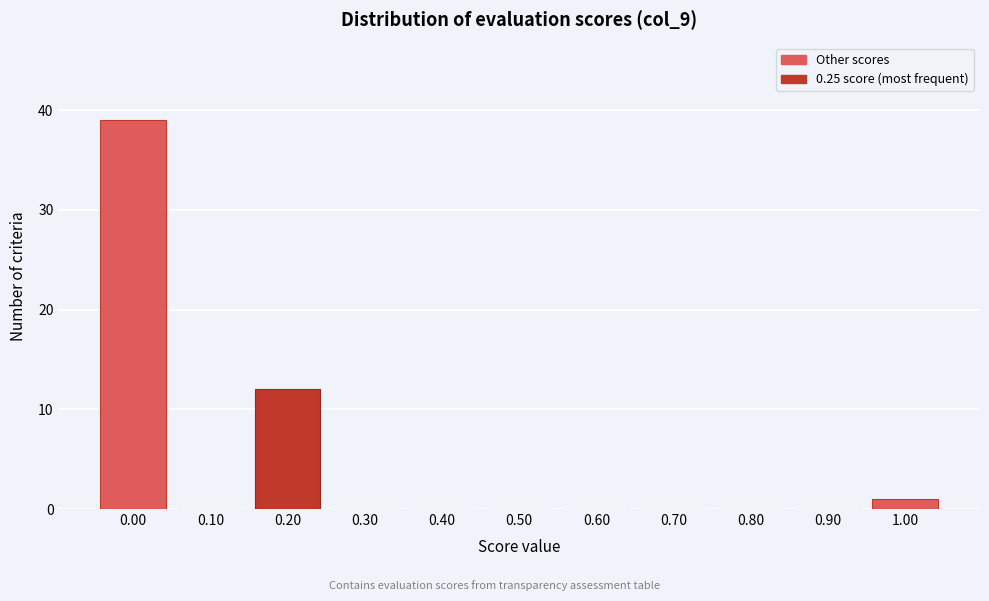

Reading left to right, list all the values displayed in this chart.

0.00=39	0.10=0	0.20=12	0.30=0	0.40=0	0.50=0	0.60=0	0.70=0	0.80=0	0.90=0	1.00=1